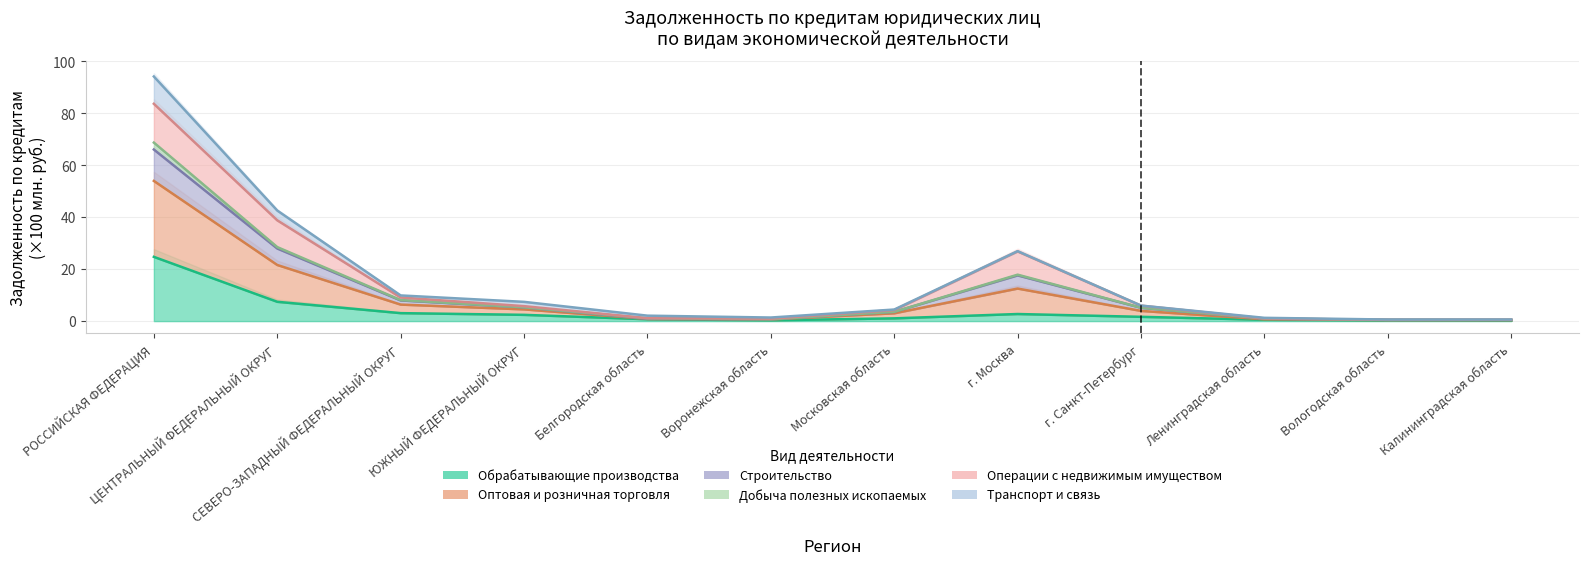

What is the minimum value shown in the chart?

0.2